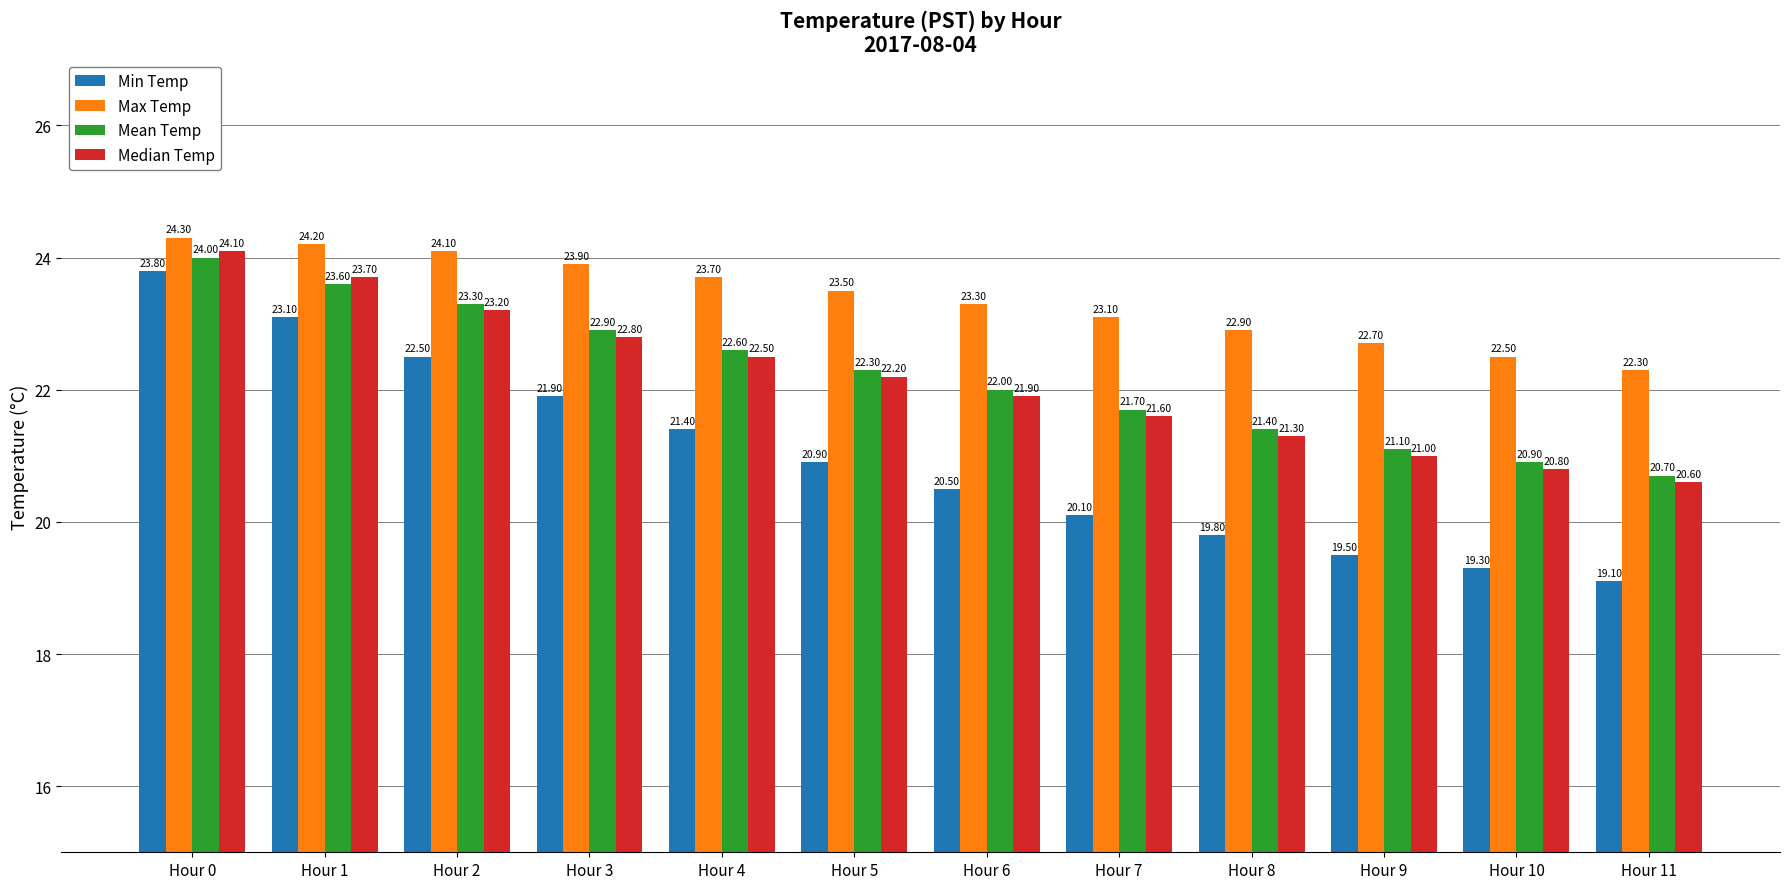

Reading left to right, list all the values displayed in this chart.

Min Temp: Hour 0=23.8	Hour 1=23.1	Hour 2=22.5	Hour 3=21.9	Hour 4=21.4	Hour 5=20.9	Hour 6=20.5	Hour 7=20.1	Hour 8=19.8	Hour 9=19.5	Hour 10=19.3	Hour 11=19.1
Max Temp: Hour 0=24.3	Hour 1=24.2	Hour 2=24.1	Hour 3=23.9	Hour 4=23.7	Hour 5=23.5	Hour 6=23.3	Hour 7=23.1	Hour 8=22.9	Hour 9=22.7	Hour 10=22.5	Hour 11=22.3
Mean Temp: Hour 0=24.0	Hour 1=23.6	Hour 2=23.3	Hour 3=22.9	Hour 4=22.6	Hour 5=22.3	Hour 6=22.0	Hour 7=21.7	Hour 8=21.4	Hour 9=21.1	Hour 10=20.9	Hour 11=20.7
Median Temp: Hour 0=24.1	Hour 1=23.7	Hour 2=23.2	Hour 3=22.8	Hour 4=22.5	Hour 5=22.2	Hour 6=21.9	Hour 7=21.6	Hour 8=21.3	Hour 9=21.0	Hour 10=20.8	Hour 11=20.6